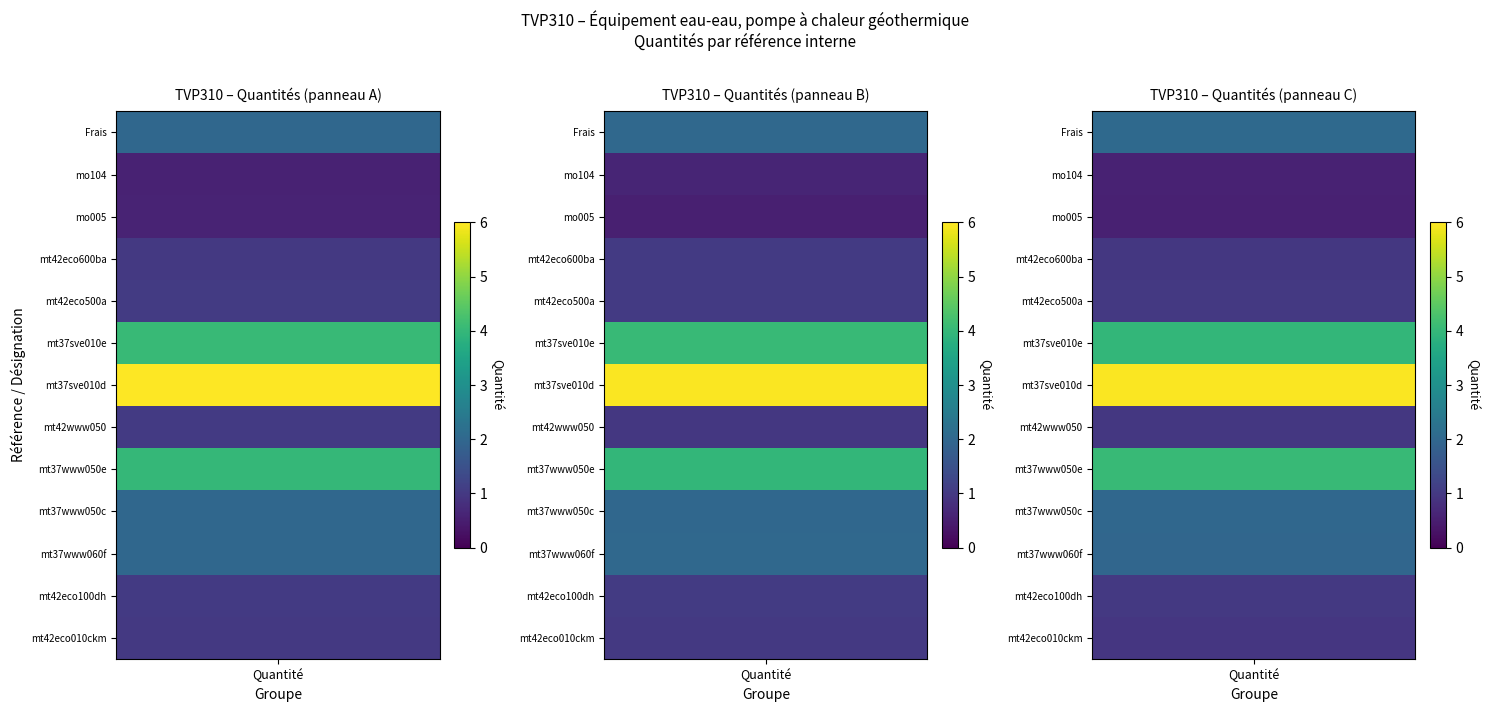

How many values are below 1?

2